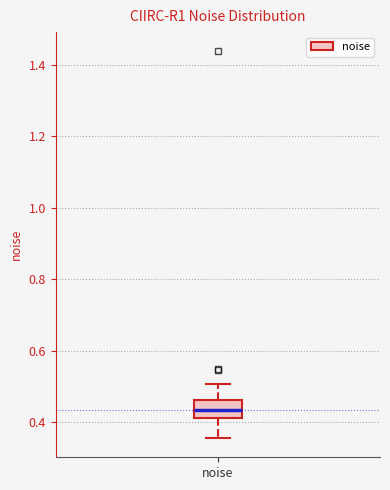

Transcribe this box plot: give where the median line is, the range the box spans, and where the two whiskers end, as read against the y-axis. The values are not printed on the chart, so give them approximately, as read against the axis.

median 0.44, box 0.42 to 0.46, whiskers 0.36 to 0.50